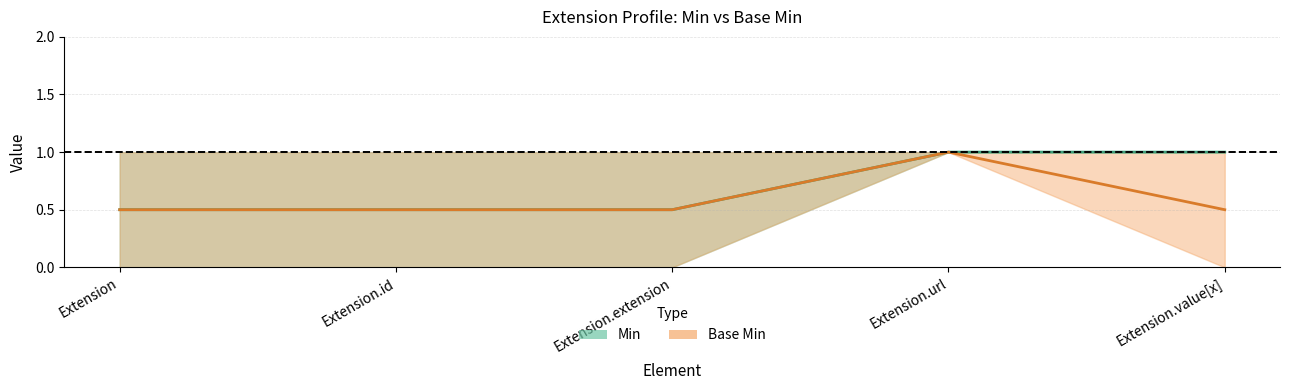

Reading left to right, transcribe all the data shown in this chart.

Min: 0.5	0.5	0.5	1.0	1.0
Base Min: 0.5	0.5	0.5	1.0	0.5